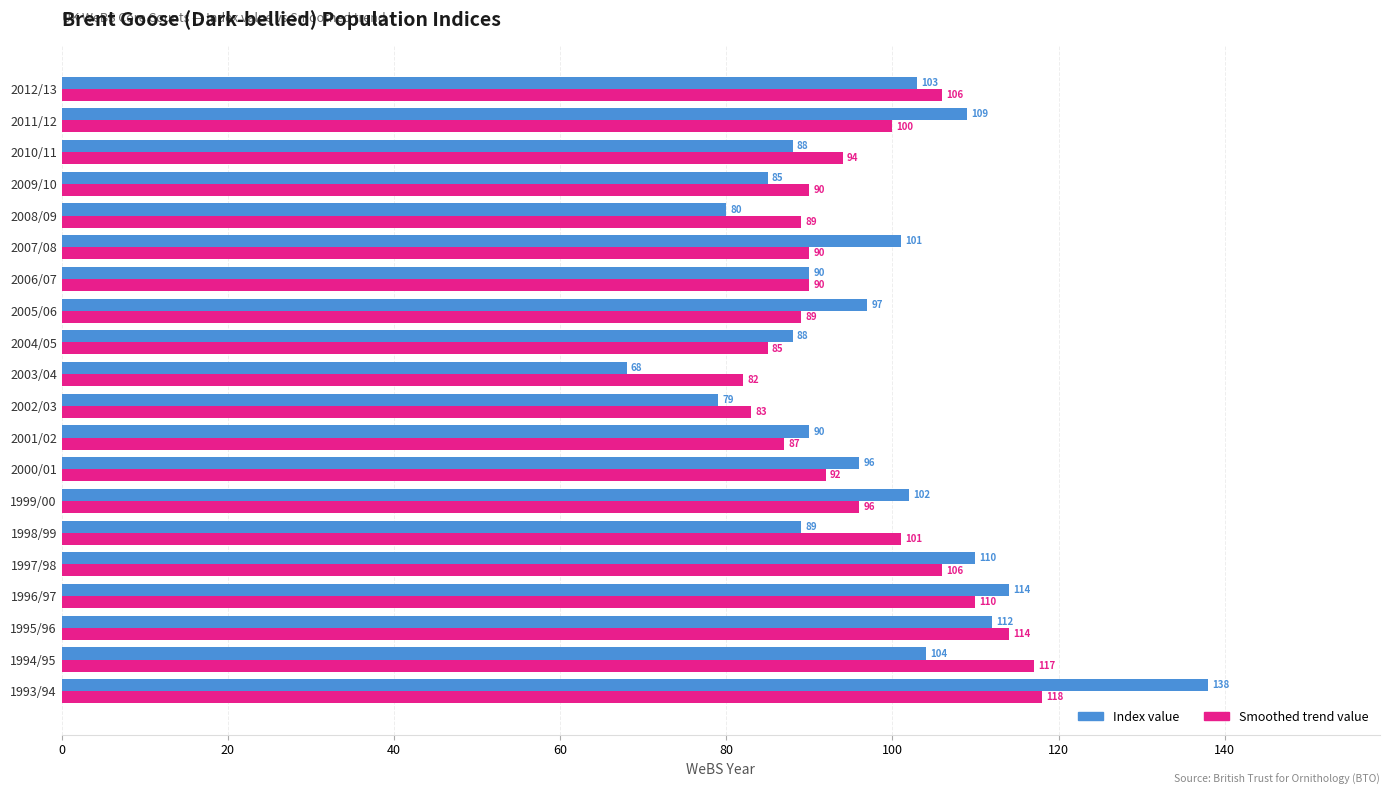

At which label is Smoothed trend value closest to 100?

2011/12